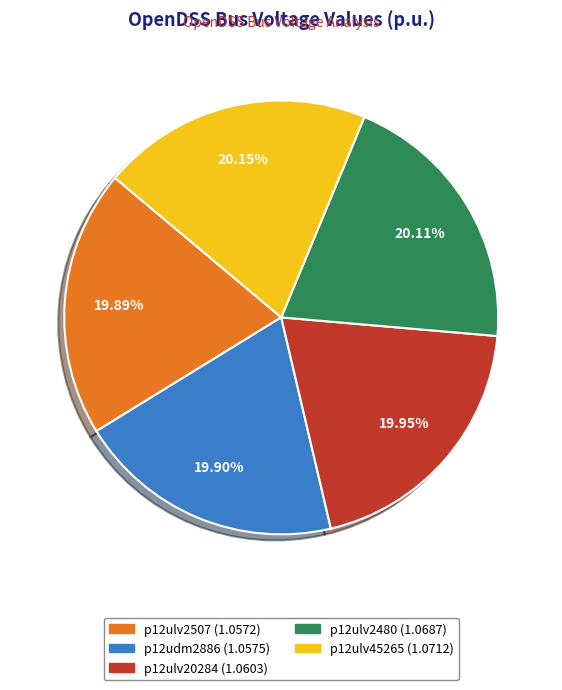

Approximately how many times larger is the value at p12ulv20284 compared to p12udm2886?

1.0